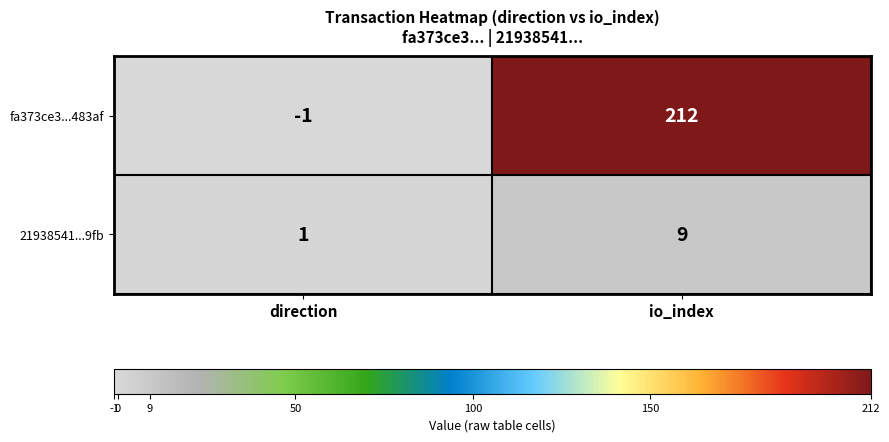

What value does the fa373ce3...483af series have at io_index, to the nearest 5?

210